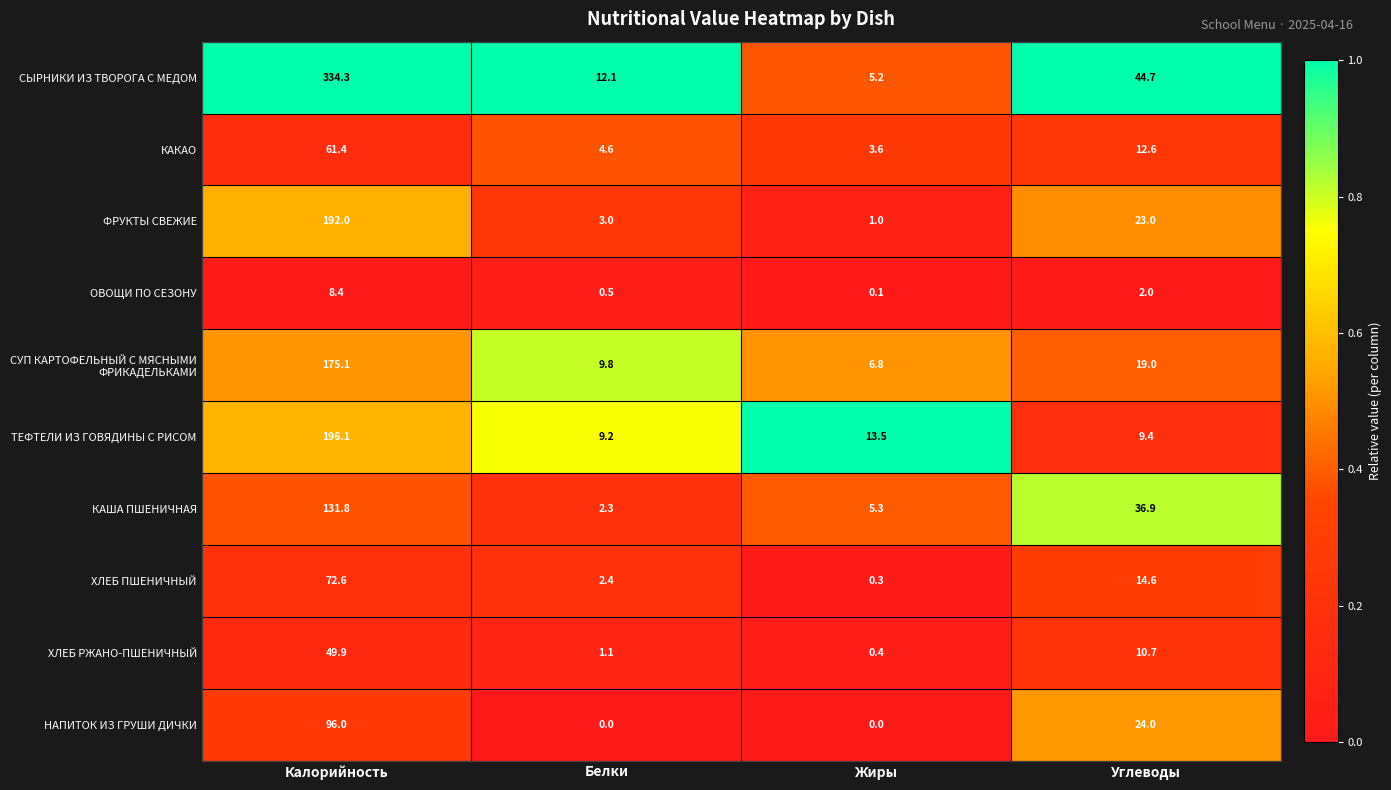

What is the maximum value for КАКАО?

61.4